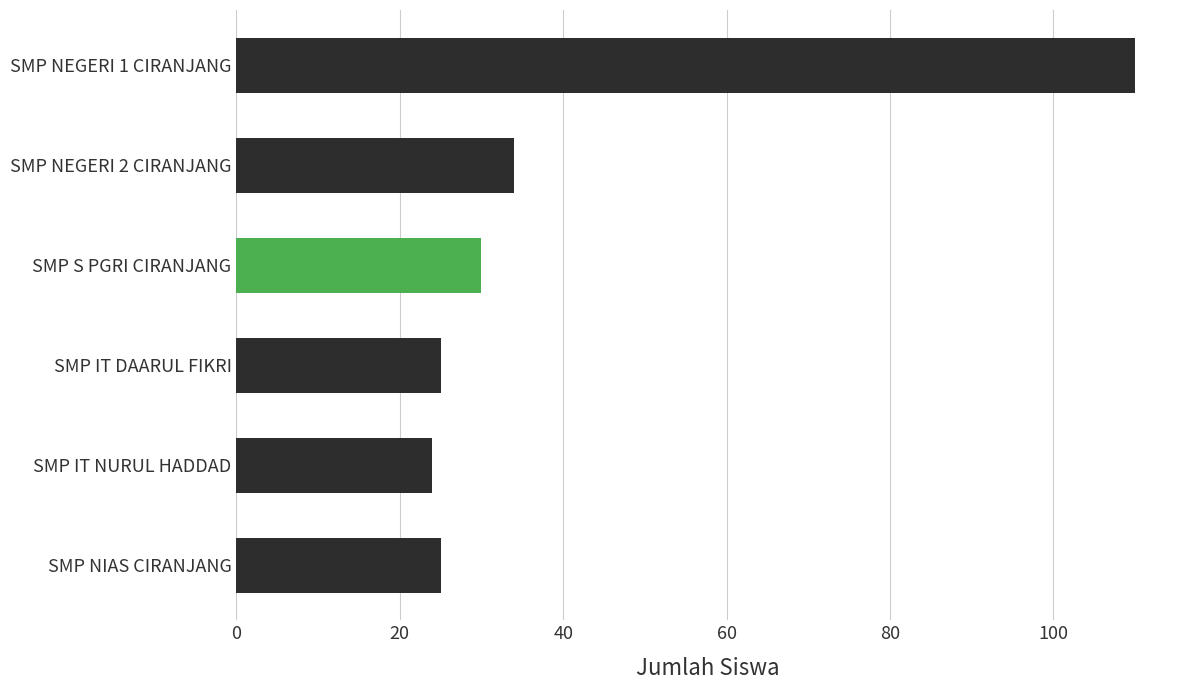

How many bars are there in total?

6